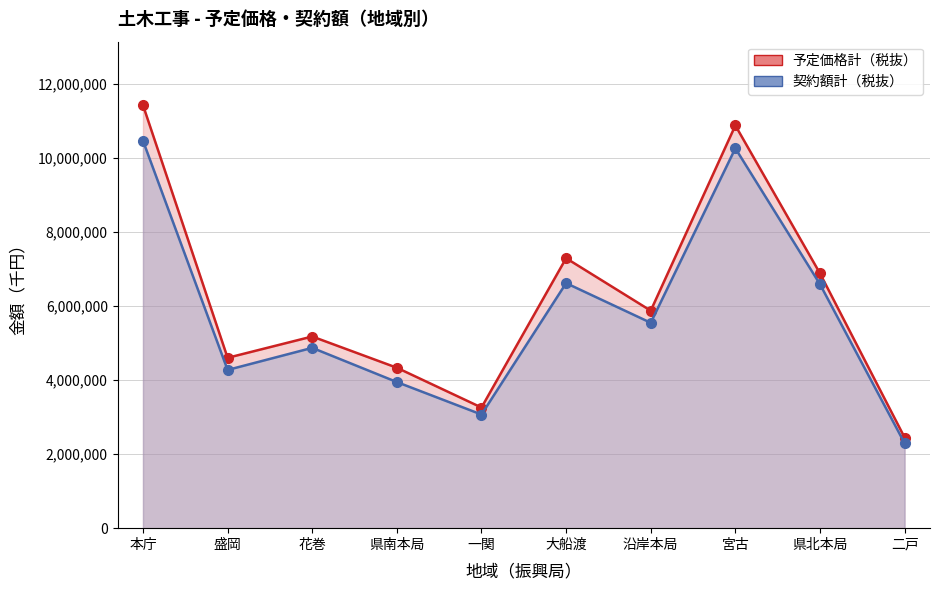

At which category does 予定価格計（税抜） reach its first local peak?

花巻